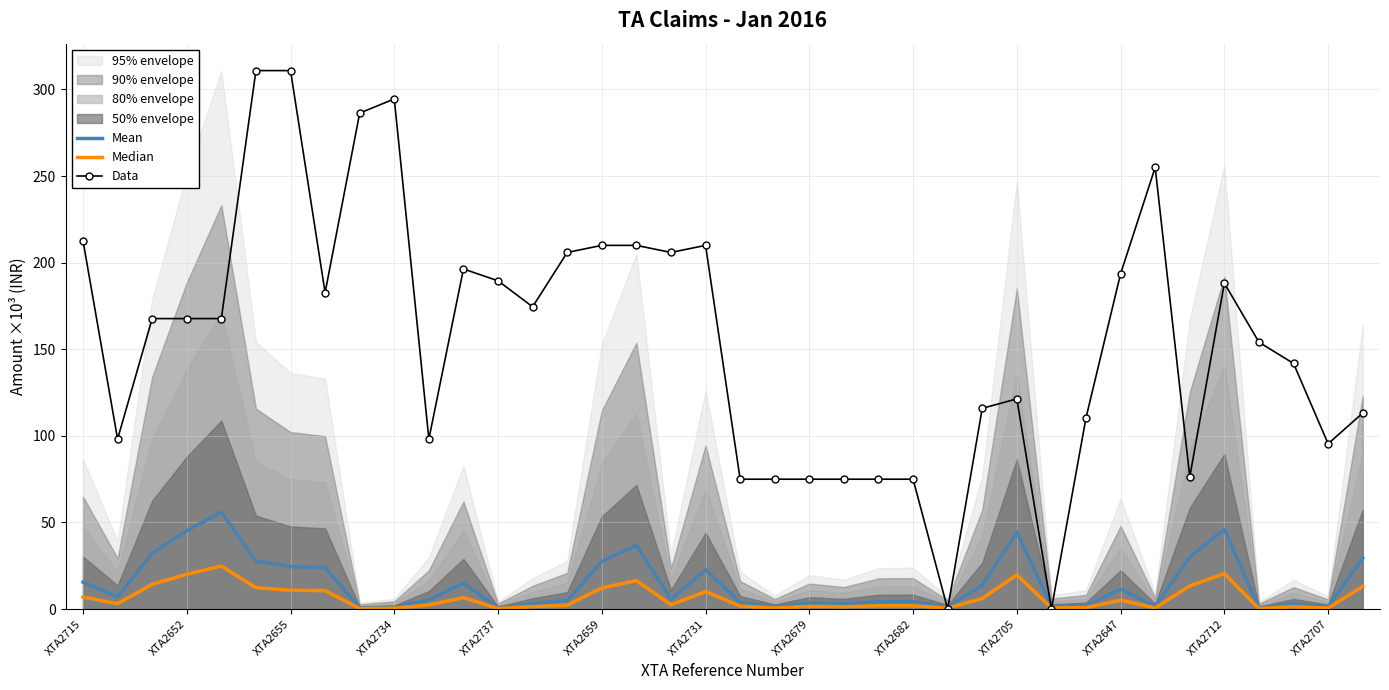

At how many categories does at least one series exceed 93?

29